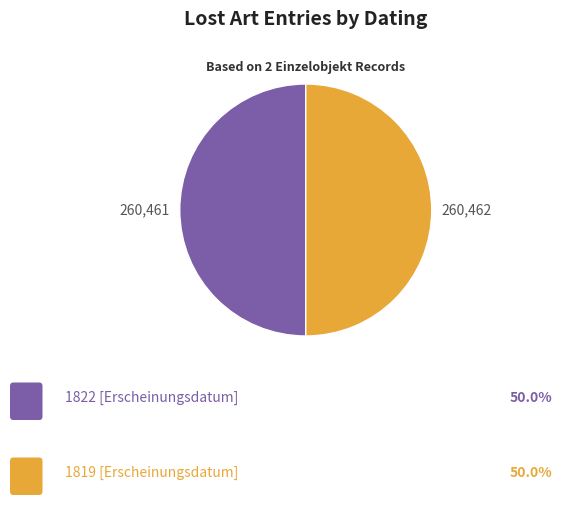

Count the number of slices in the pie.

2